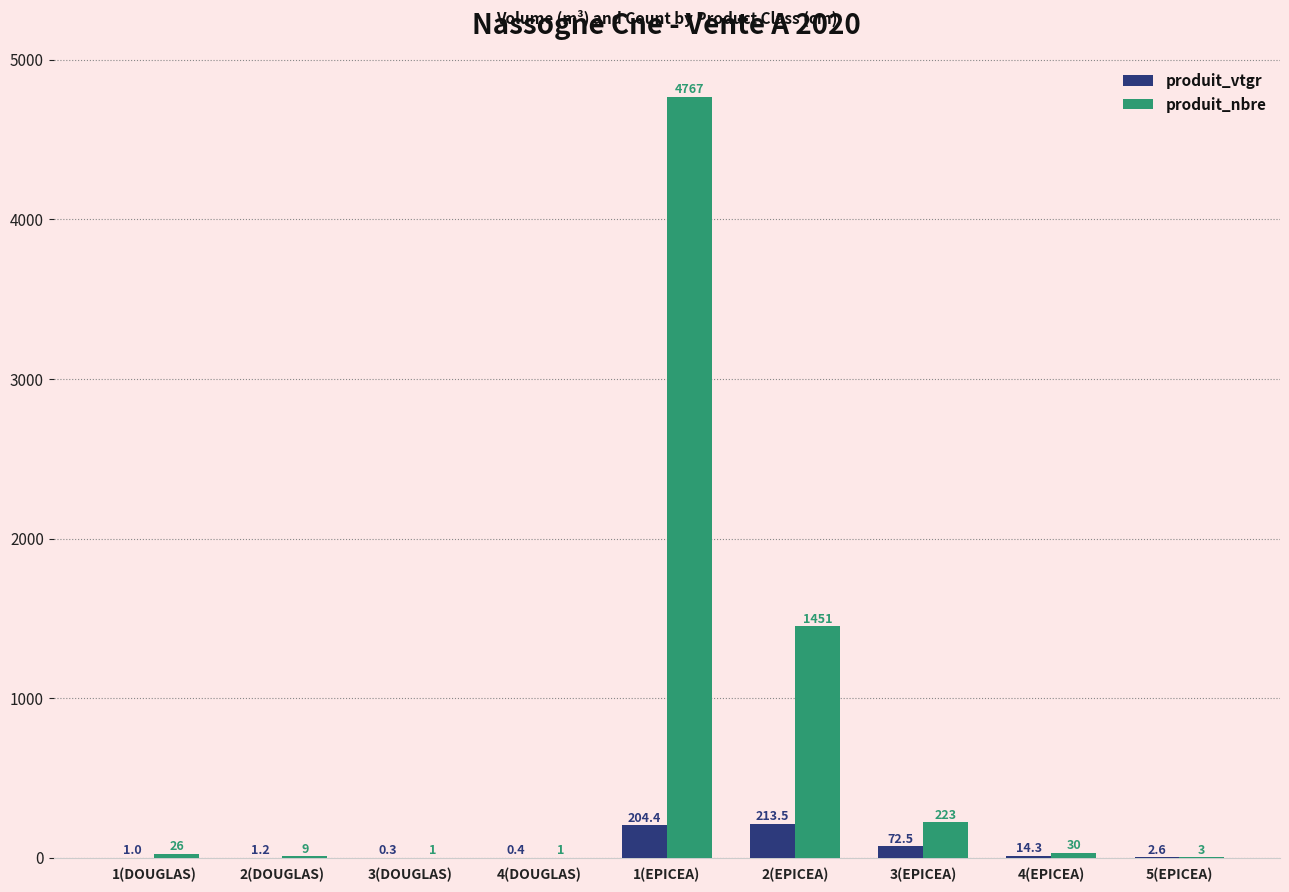

Is it true that produit_nbre equals 30.0 at 4(EPICEA)?

True